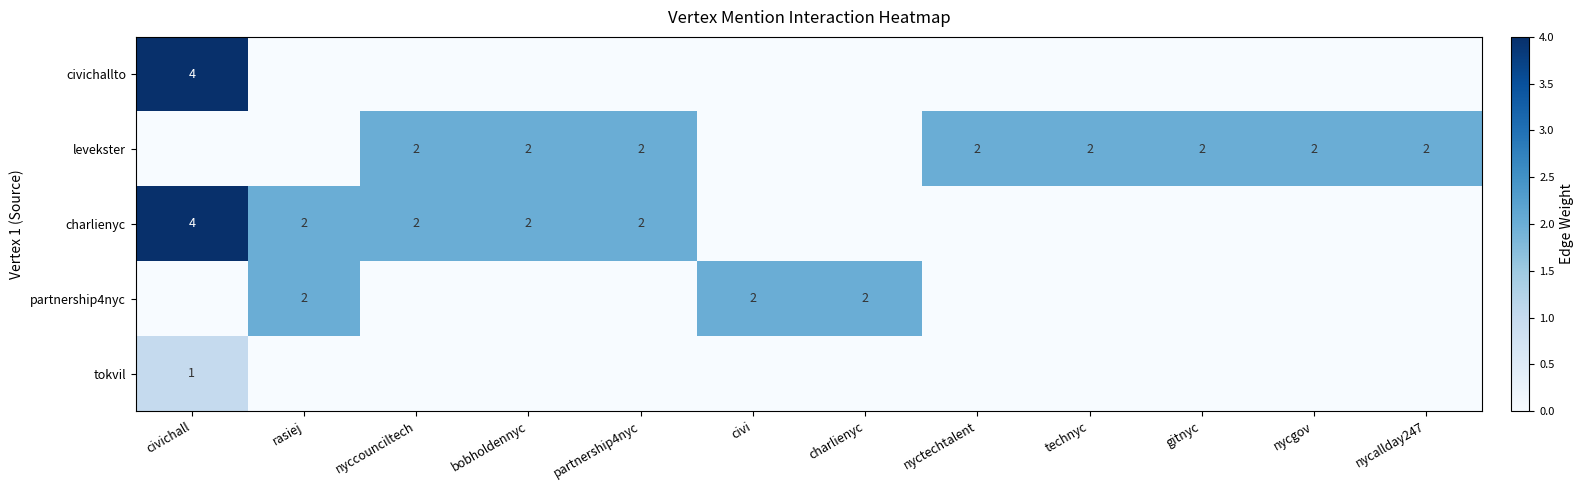

The levekster series shows 2 at partnership4nyc. True or false?

True